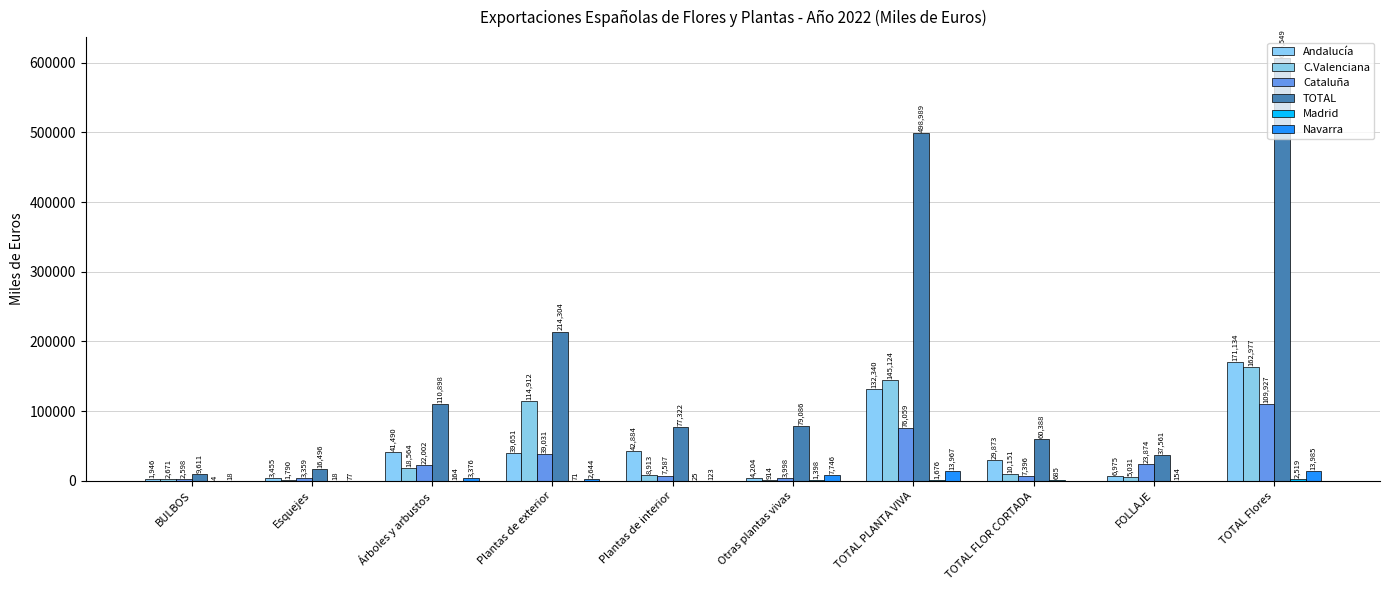

Are the bars grouped side by side (vs. stacked)?

Yes